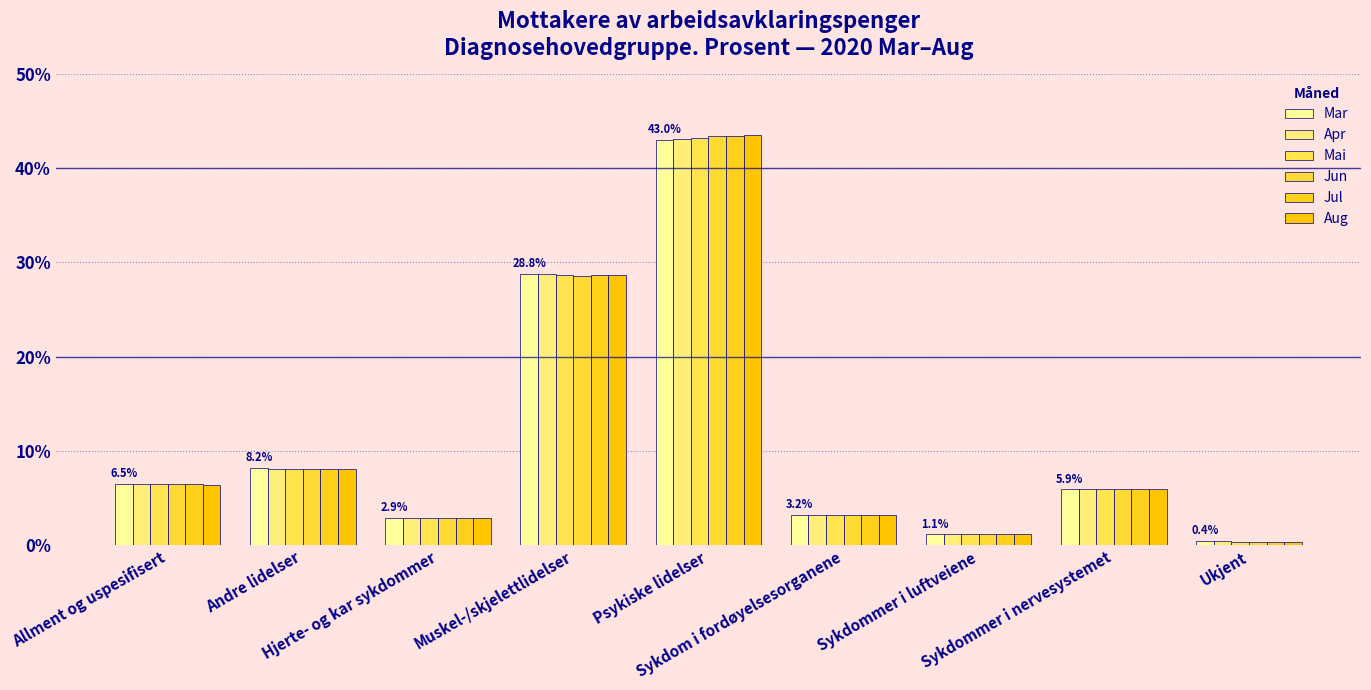

What is the maximum value shown in the chart?

43.5